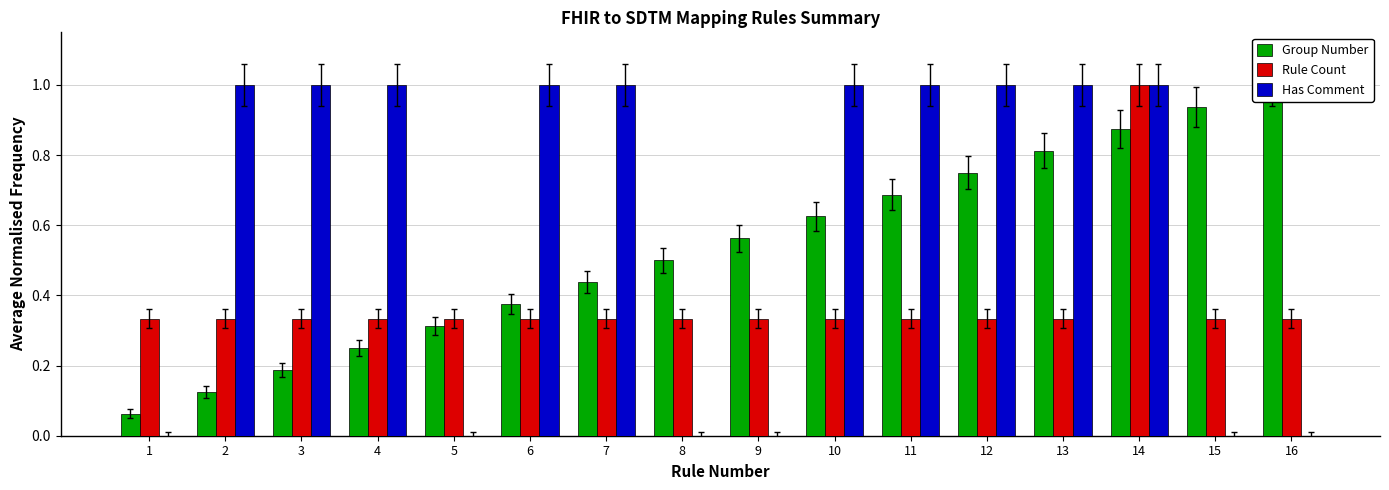

Between 2 and 5, which is larger?

5